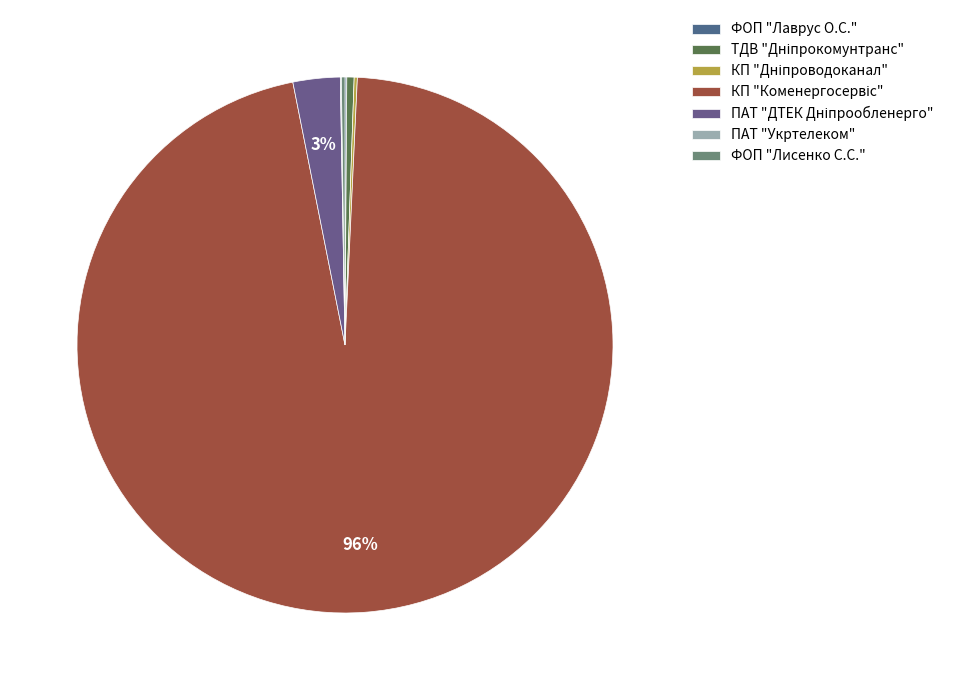

What percentage do КП "Дніпроводоканал" and ПАТ "ДТЕК Дніпрообленерго" together represent?

3.0%